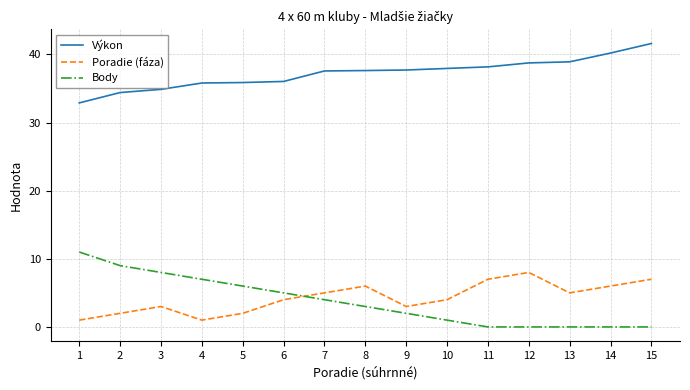

What is the difference between the second highest and second lowest values in the Poradie (fáza) series?

6.0